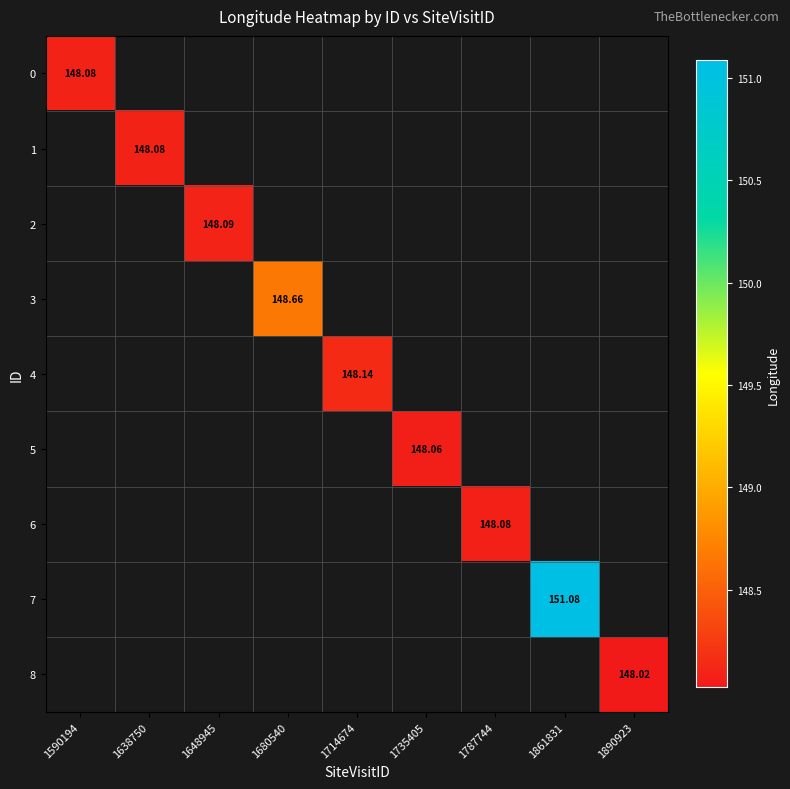

What is the difference between the 7 values at 1890923 and 1861831?

151.1